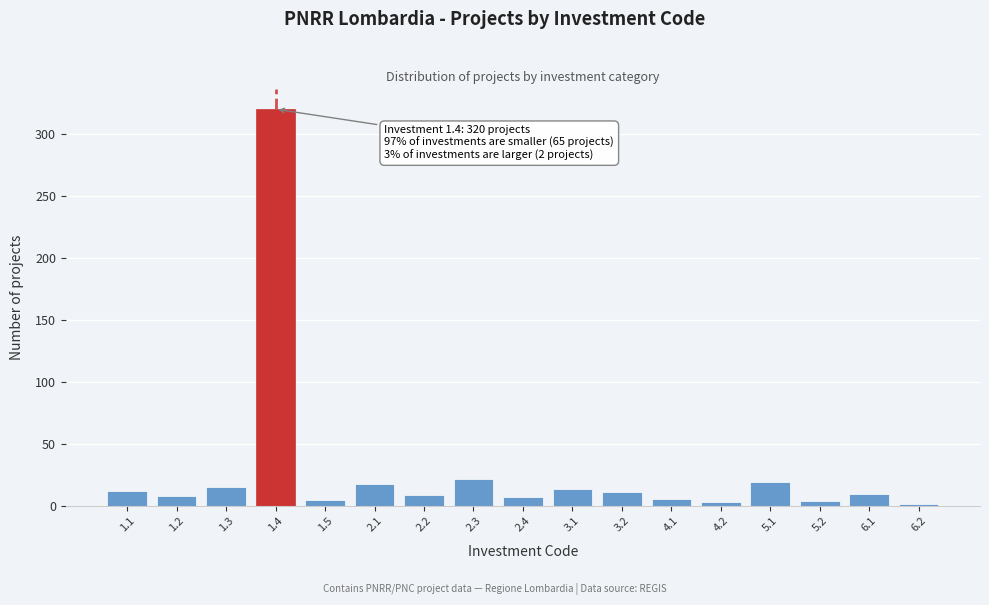

Which has a higher value, 3.1 or 2.3?

2.3